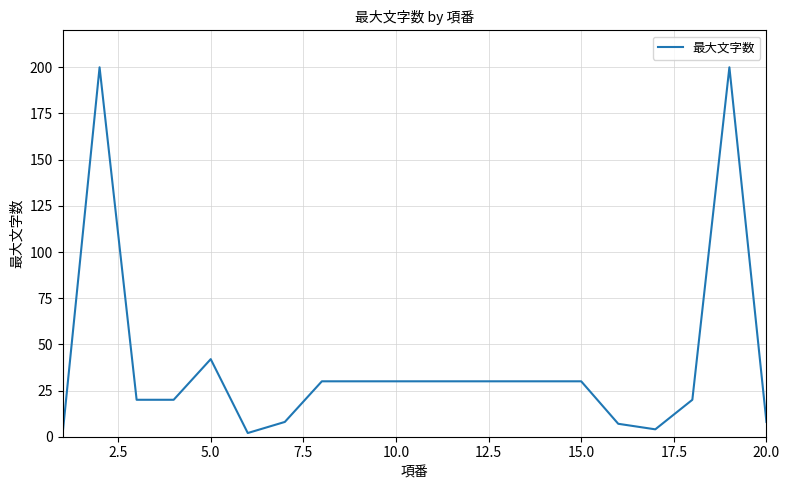

What is the greatest value displayed?

200